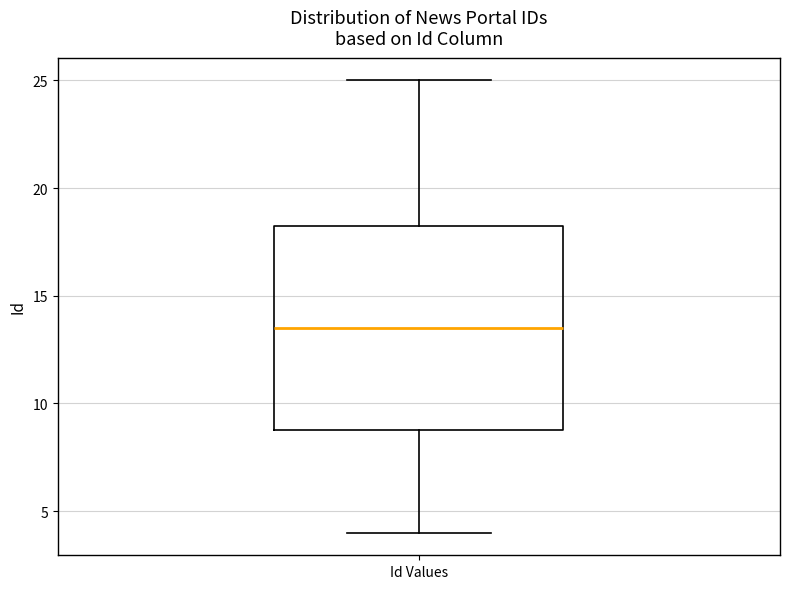

Read this box plot against the y-axis: the position of the median line, the range covered by the box, and the ends of both whiskers. The values are not printed on the chart, so give them approximately, as read against the axis.

median 13.5, box 9.0 to 18.5, whiskers 4.0 to 25.0